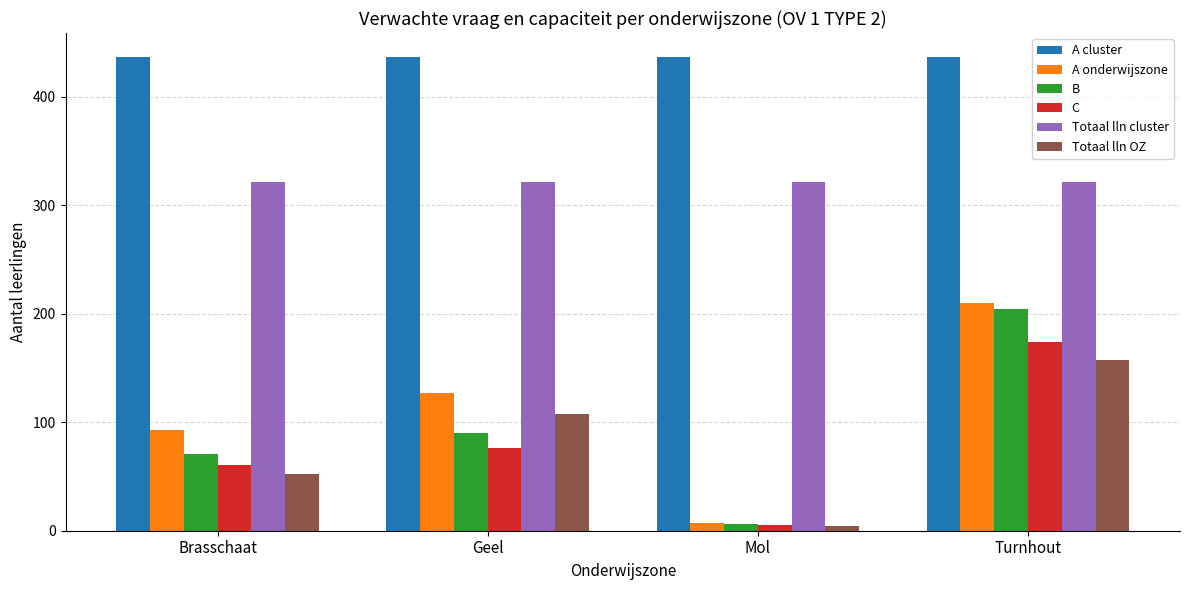

True or false: Totaal lln cluster has a value of 321.0 at Brasschaat.

True